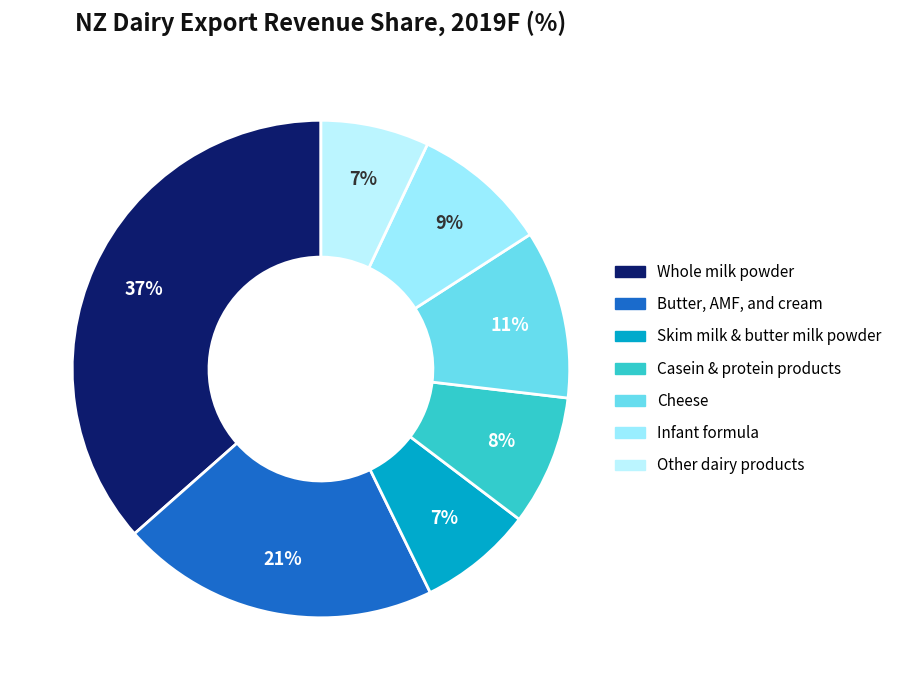

To the nearest percent, what is the difference between the Cheese and Infant formula slice percentages?

2%